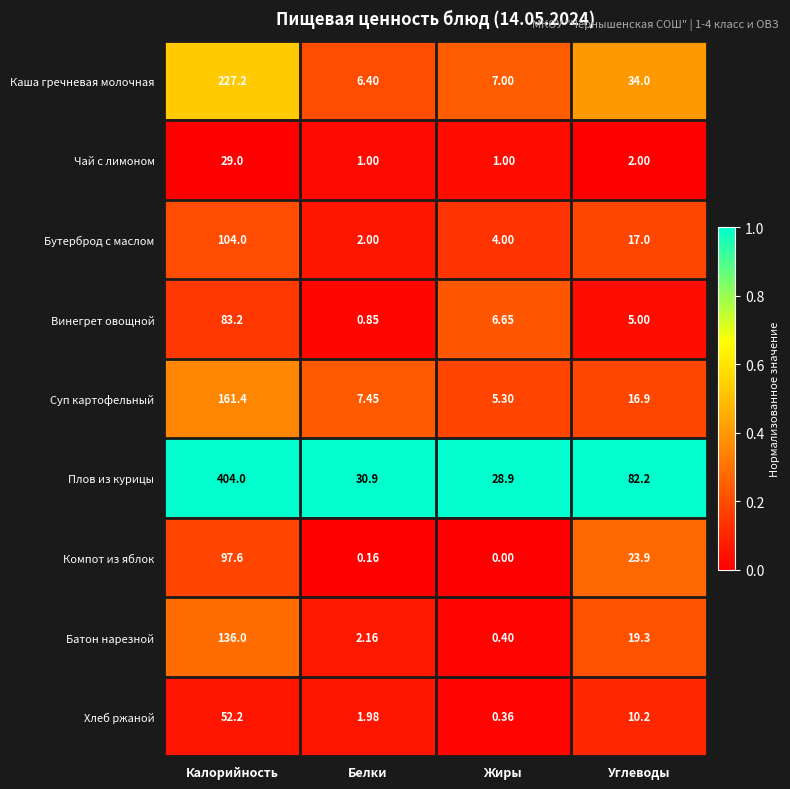

Rank the series by their maximum value, from lowest to highest.

Чай с лимоном, Хлеб ржаной, Винегрет овощной, Компот из яблок, Бутерброд с маслом, Батон нарезной, Суп картофельный, Каша гречневая молочная, Плов из курицы